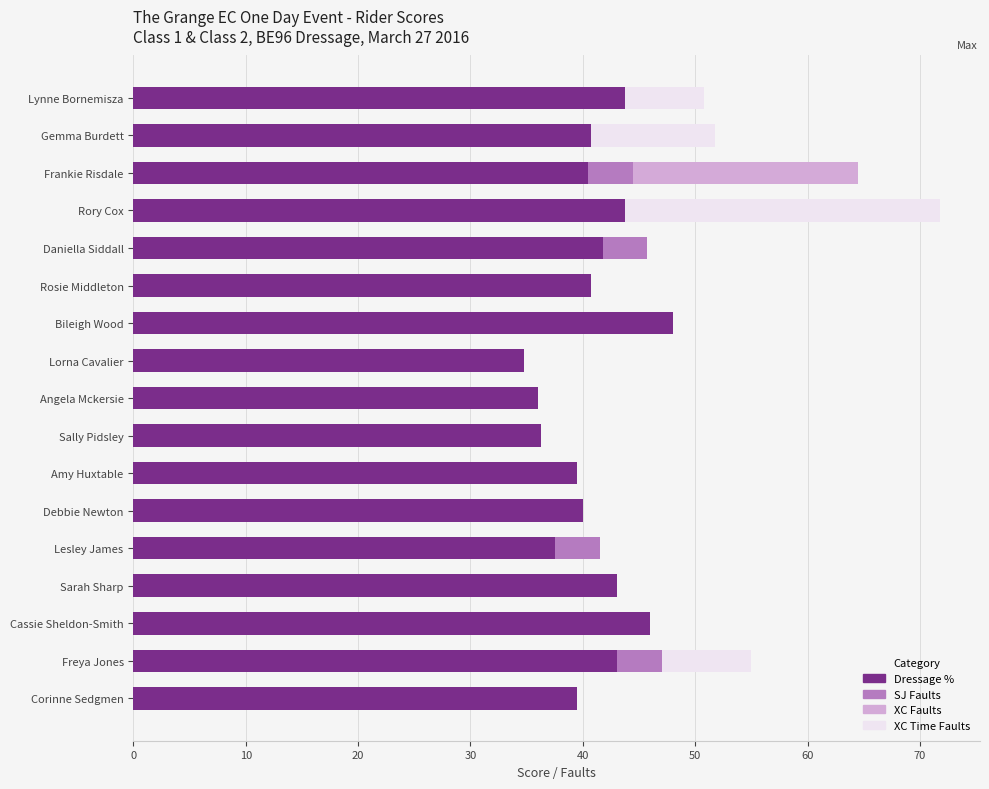

At which category is the sum across all series the highest?

Rory Cox